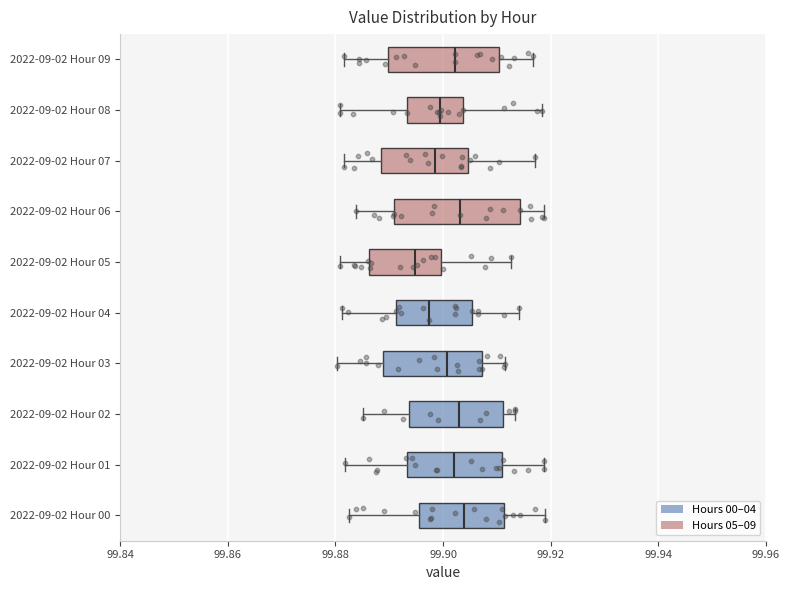

Where is the right edge of the box for 2022-09-02 Hour 07 on the x-axis? The values are not printed on the chart, so give them approximately, as read against the axis.

99.904